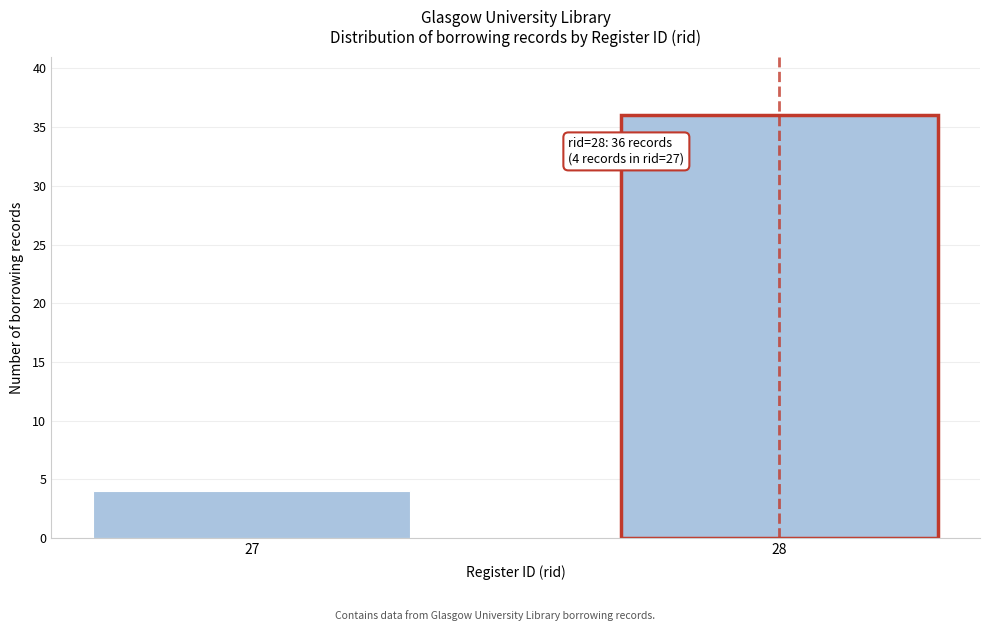

Reading right to left, transcribe all the data shown in this chart.

28=36	27=4